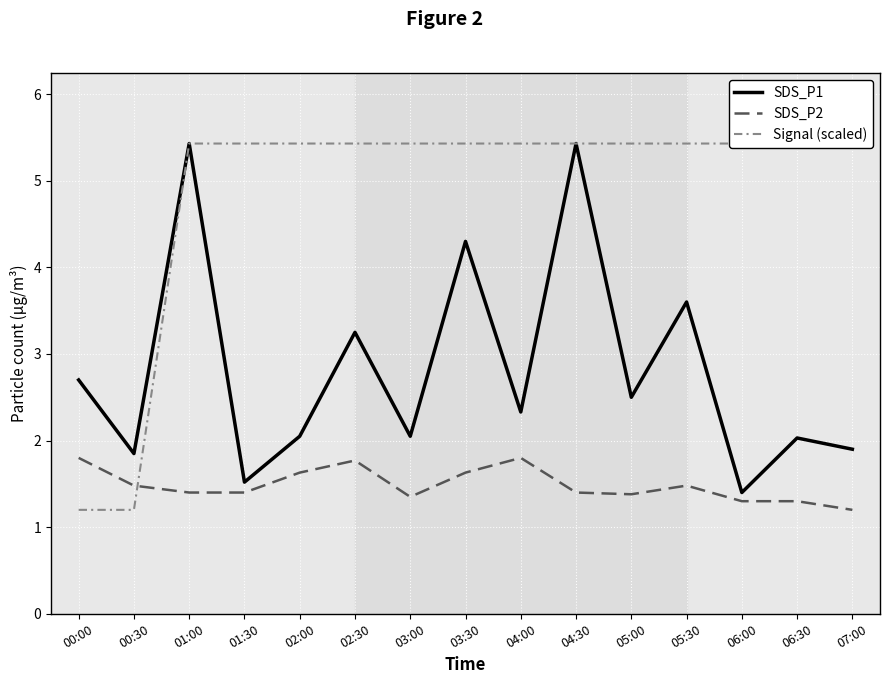

Reading left to right, list all the values displayed in this chart.

SDS_P1: 00:00=2.7	00:30=1.9	01:00=5.4	01:30=1.5	02:00=2.0	02:30=3.2	03:00=2.0	03:30=4.3	04:00=2.3	04:30=5.4	05:00=2.5	05:30=3.6	06:00=1.4	06:30=2.0	07:00=1.9
SDS_P2: 00:00=1.8	00:30=1.5	01:00=1.4	01:30=1.4	02:00=1.6	02:30=1.8	03:00=1.4	03:30=1.6	04:00=1.8	04:30=1.4	05:00=1.4	05:30=1.5	06:00=1.3	06:30=1.3	07:00=1.2
Signal (scaled): 00:00=1.2	00:30=1.2	01:00=5.4	01:30=5.4	02:00=5.4	02:30=5.4	03:00=5.4	03:30=5.4	04:00=5.4	04:30=5.4	05:00=5.4	05:30=5.4	06:00=5.4	06:30=5.4	07:00=5.4